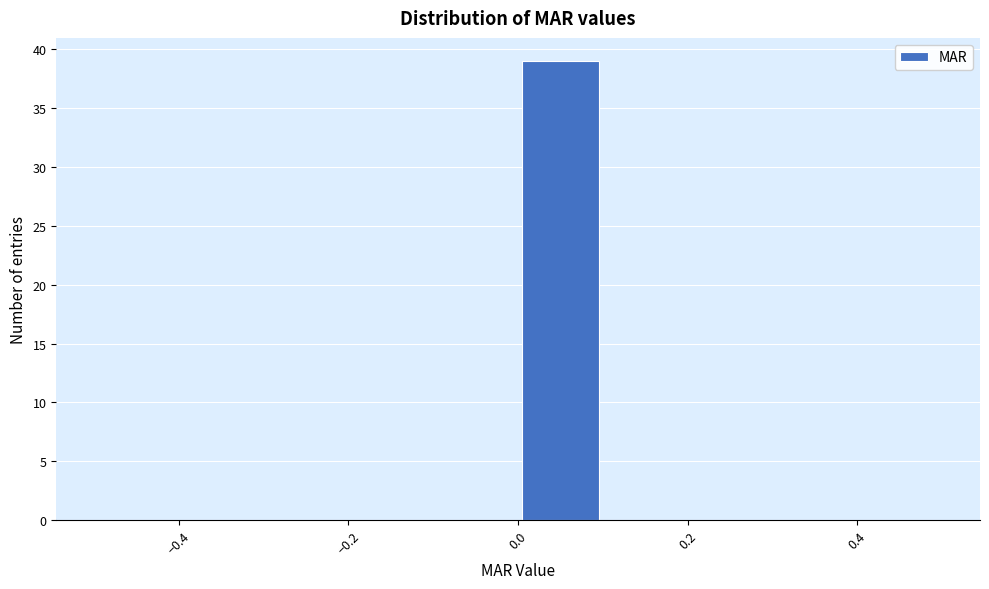

Over which range of the x-axis is the bar tallest?

0.0 to 0.1